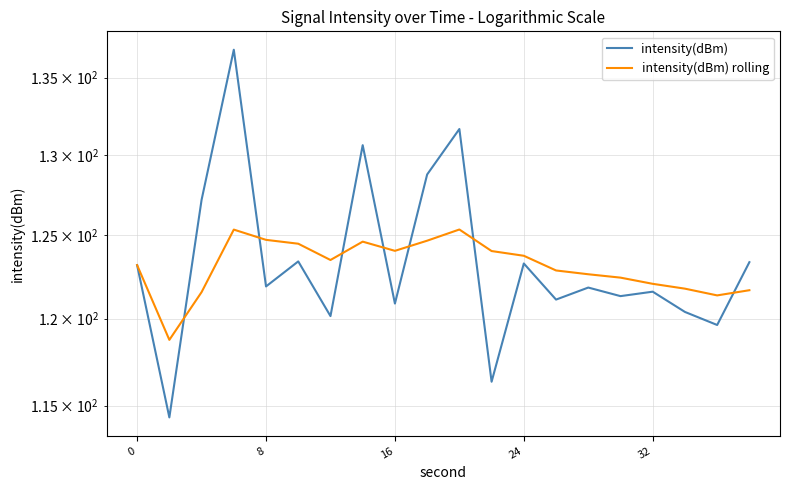

How many lines are shown in the chart?

2